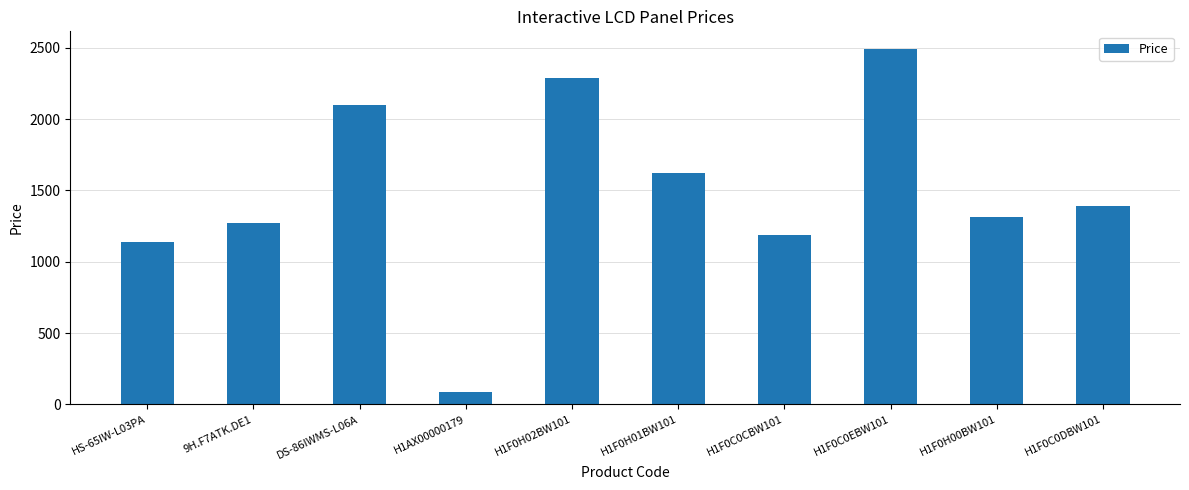

How many bars are there in total?

10